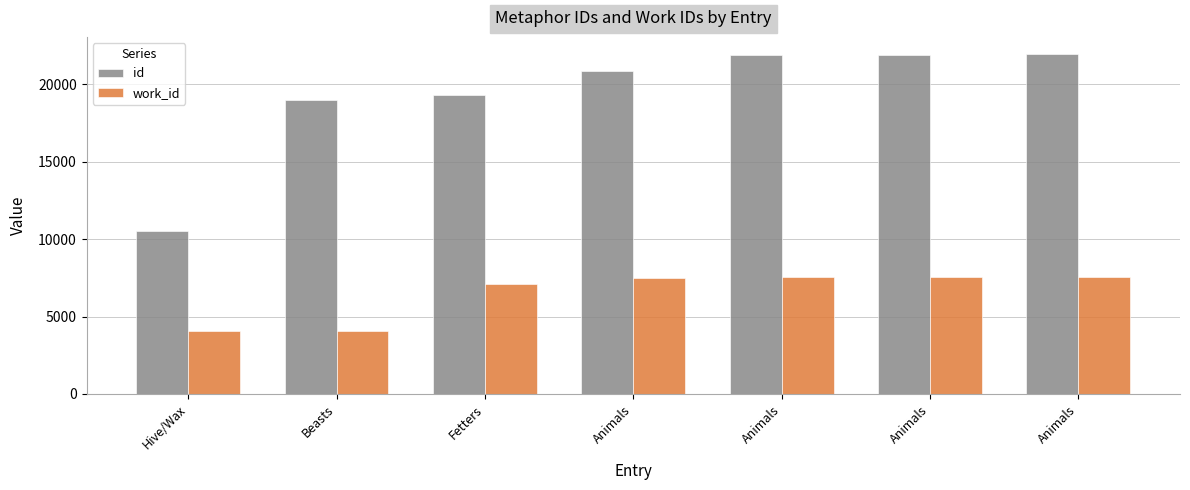

How many categories are shown in the chart?

7